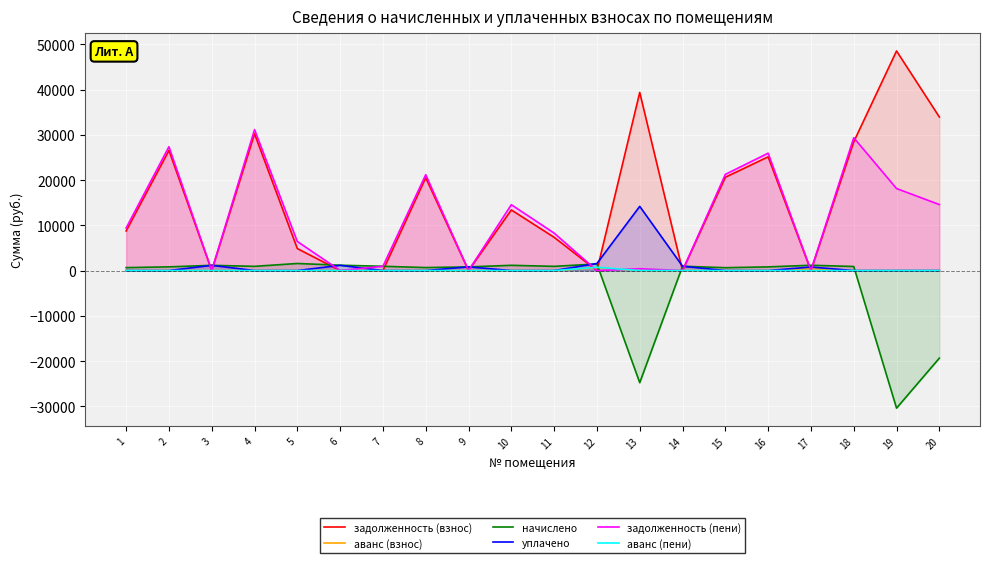

How many lines are shown in the chart?

6